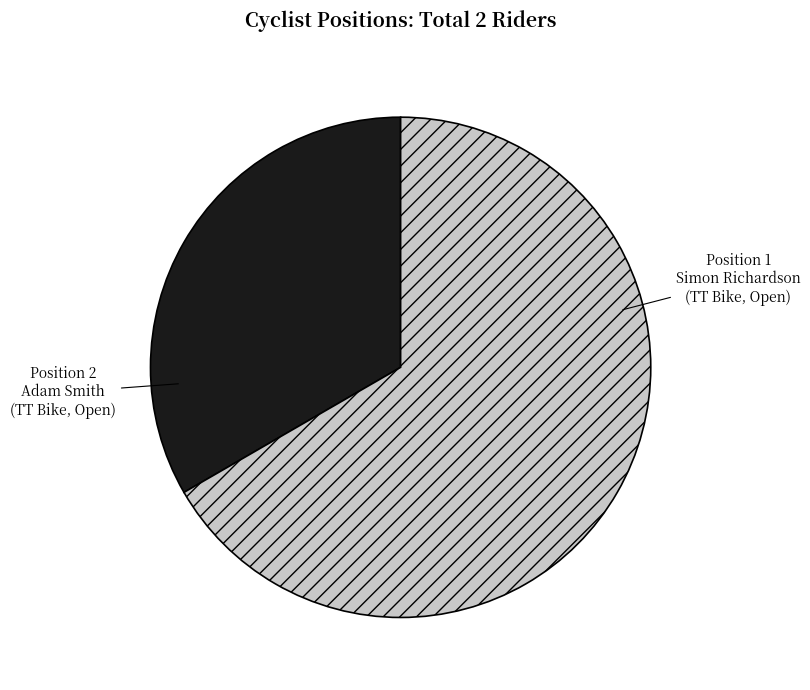

Does any single category account for the majority?

Yes